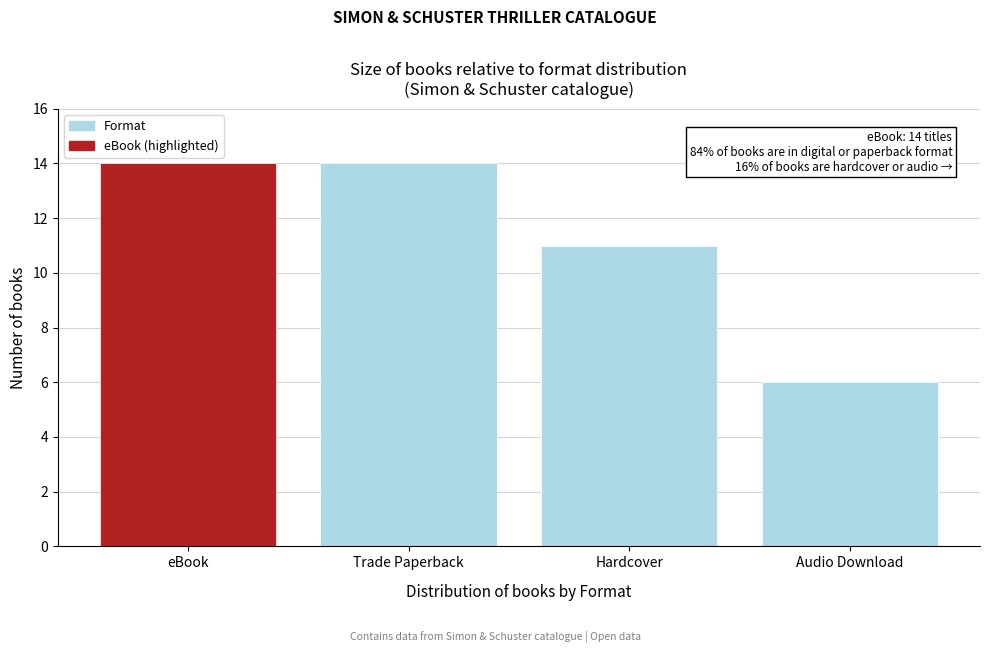

Reading right to left, list all the values displayed in this chart.

6	11	14	14